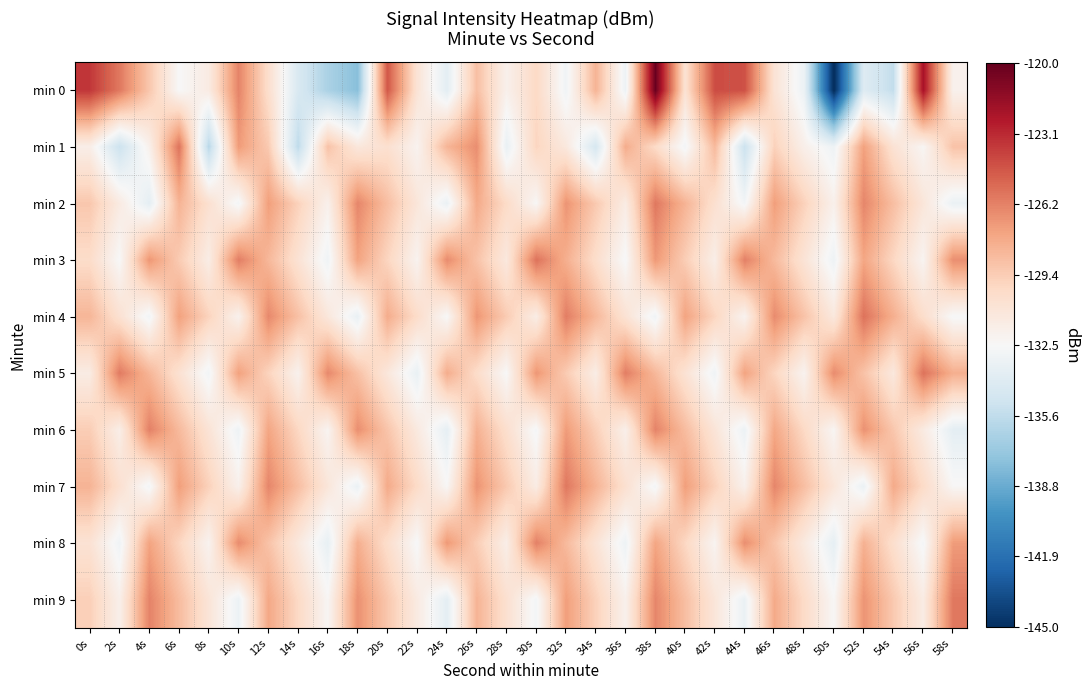

What is the spread (max minus min) of values at 54s?

7.7